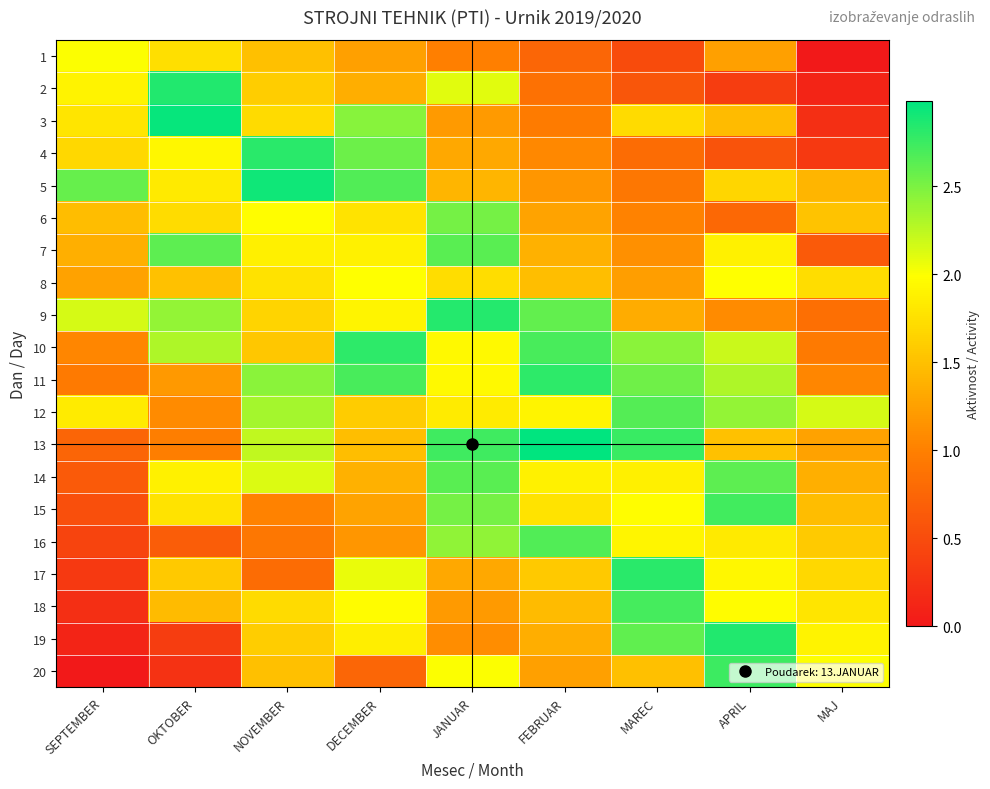

At how many categories does at least one series exceed 2?

9